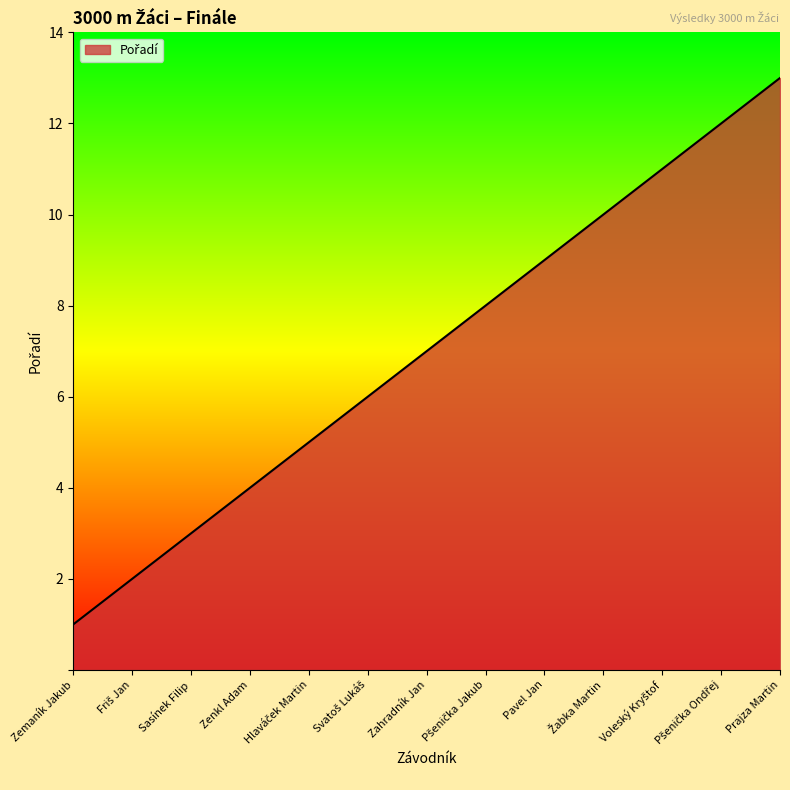

Count the number of data series in this chart.

1